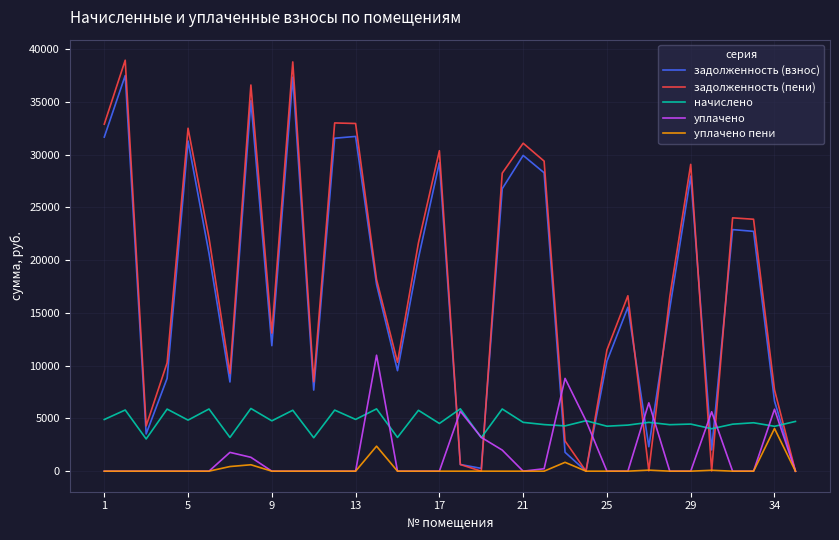

Which series has the largest range (max minus min)?

задолженность (пени)